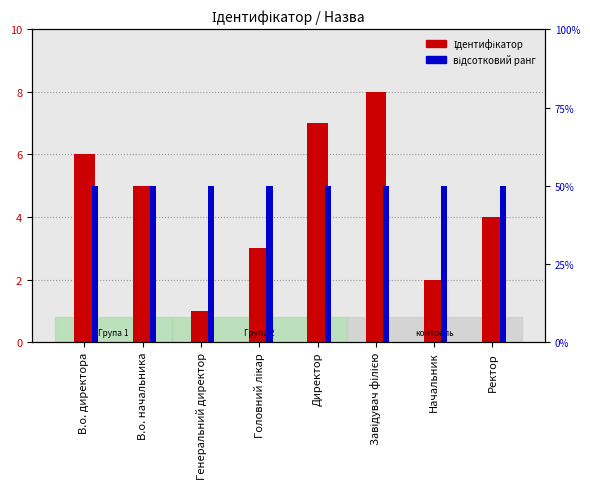

Is it true that Ідентифікатор equals 5 at Директор?

False